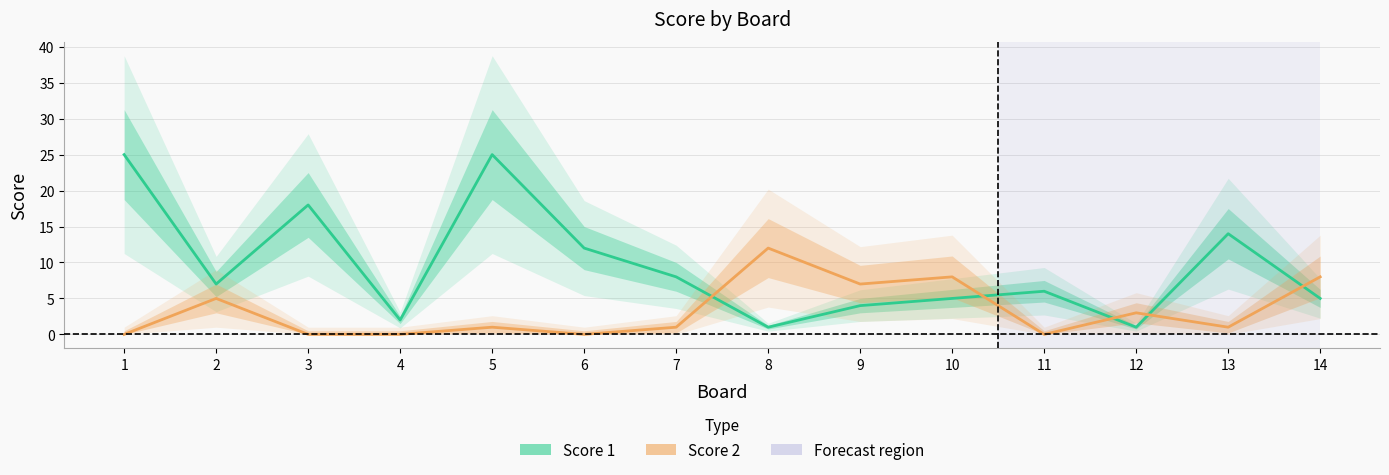

Between 11 and 13, which series saw the biggest shift?

Score 1